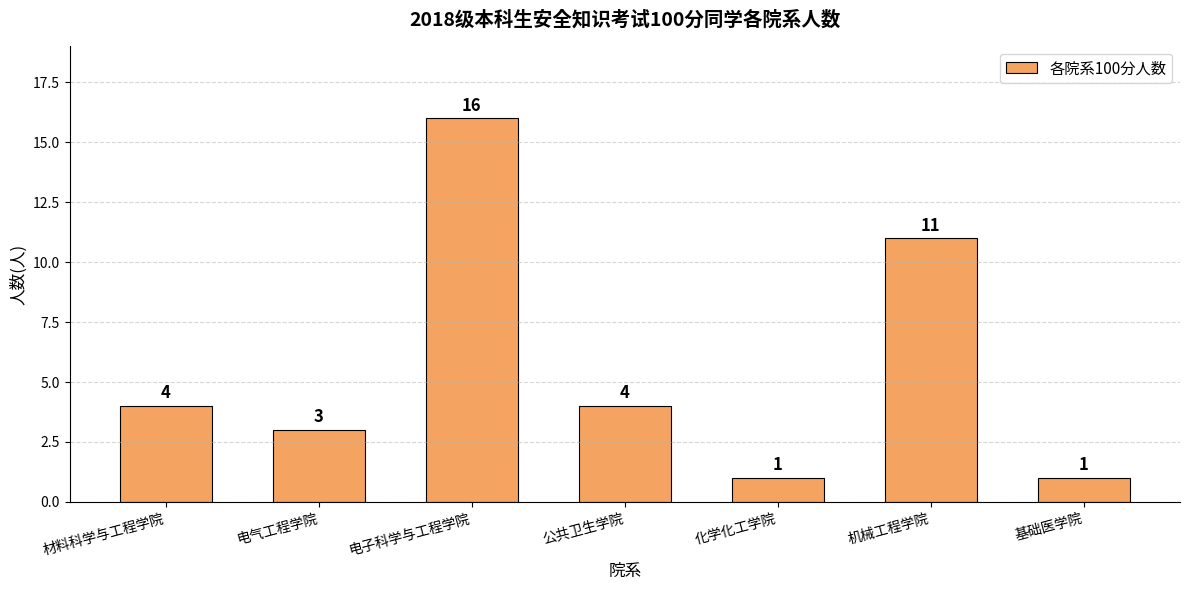

At which label is the value closest to 8?

机械工程学院